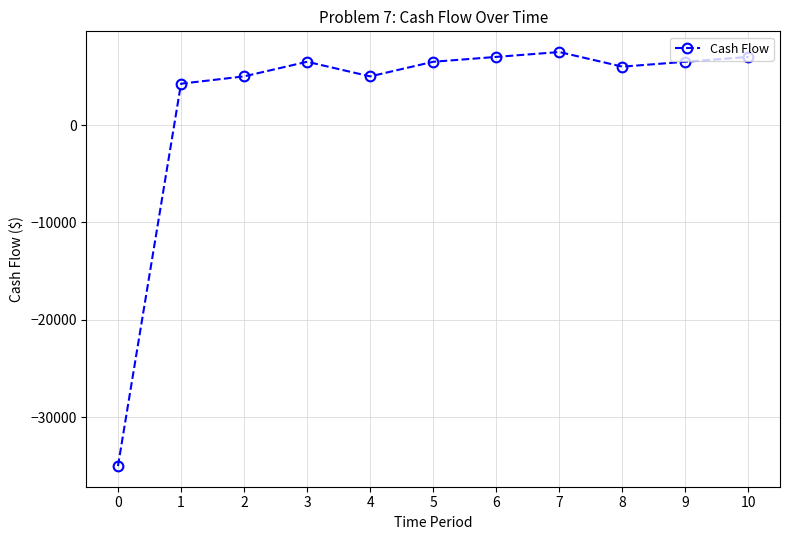

Reading left to right, extract all data points from this chart.

-35000	4250	5000	6500	5000	6500	7000	7500	6000	6500	7000